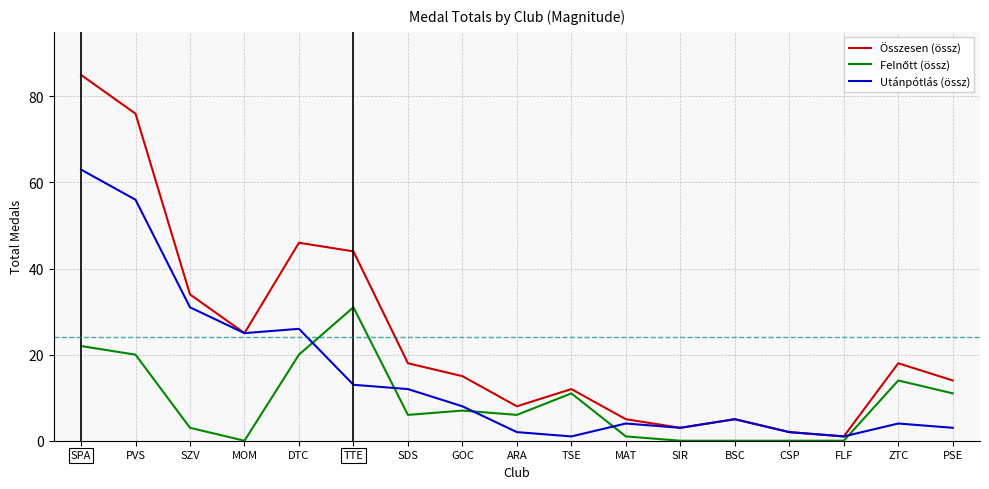

What position from the left is SZV?

3